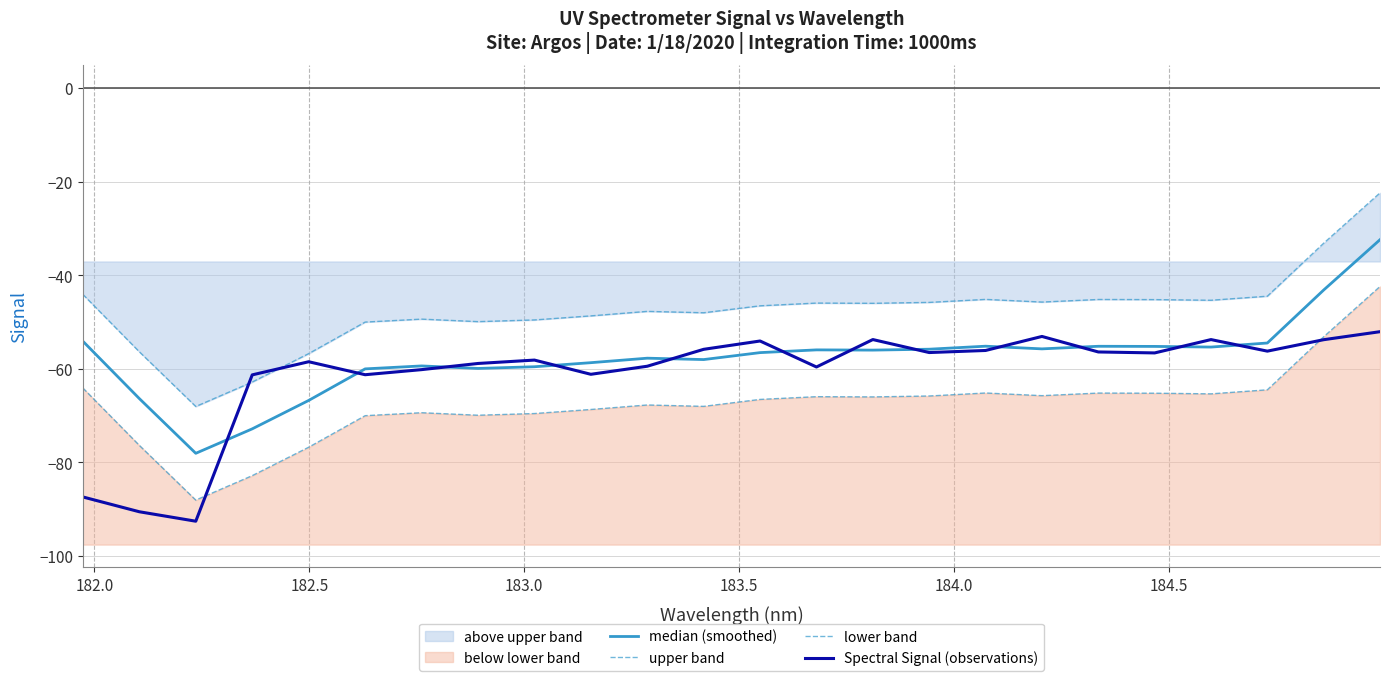

What is the value of the Spectral Signal (observations) point at the 9th from the left?

-58.1